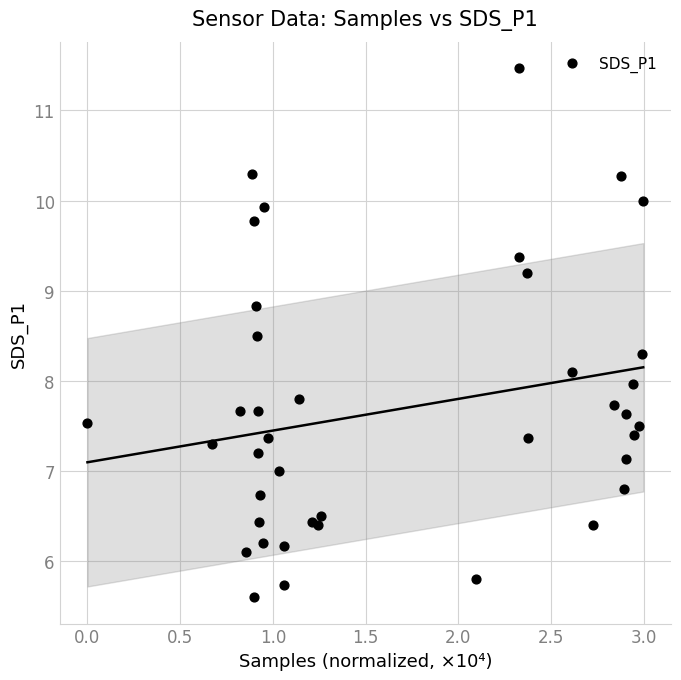

What is the range of X values (max minus min)?

3.0